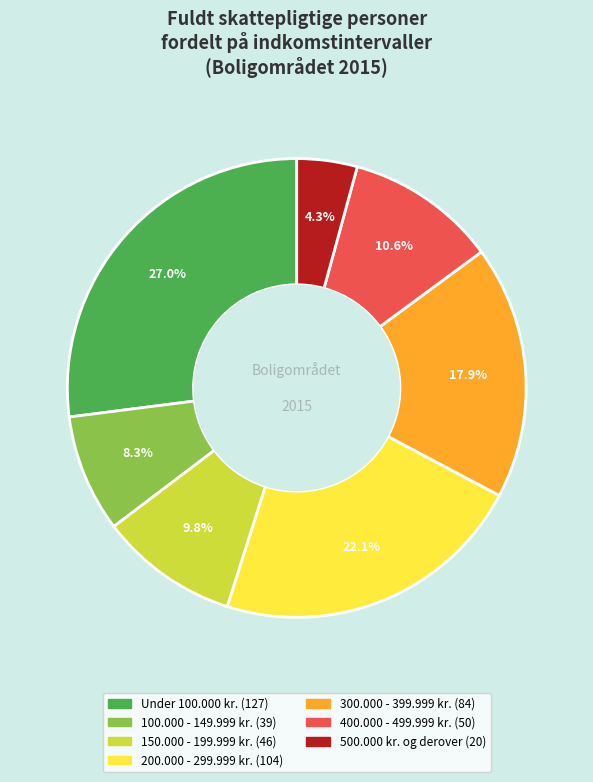

True or false: 200.000 - 299.999 kr. accounts for 22% of the total.

True